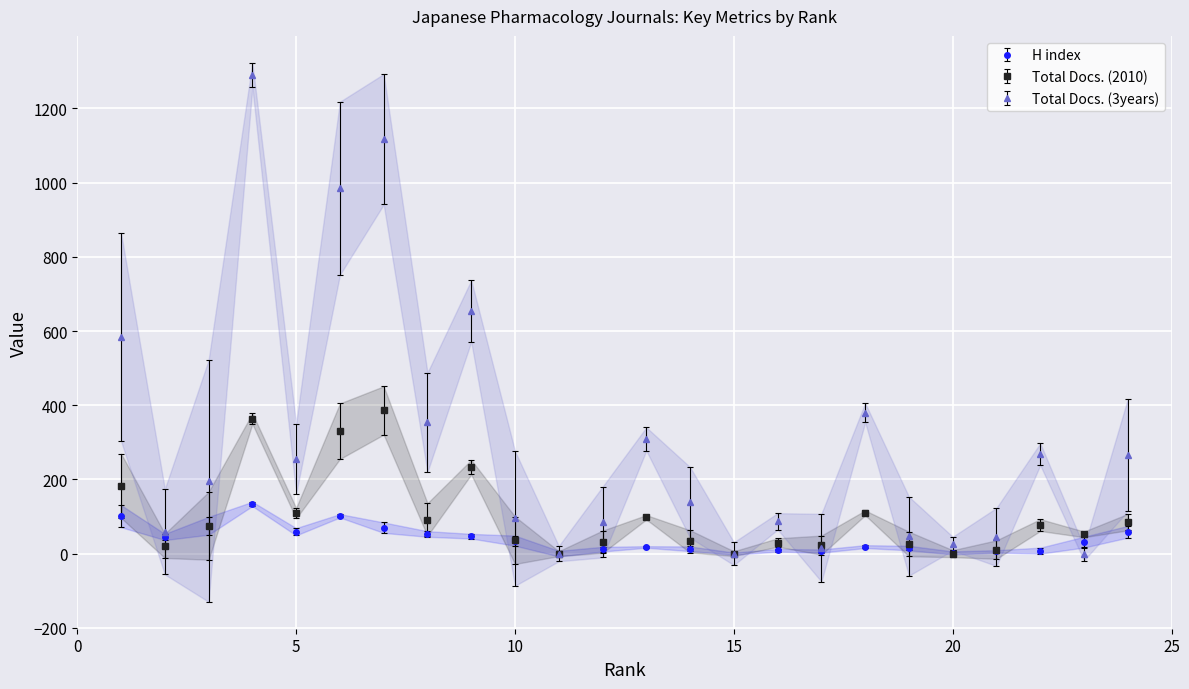

What is the total value across all series at 21?

62